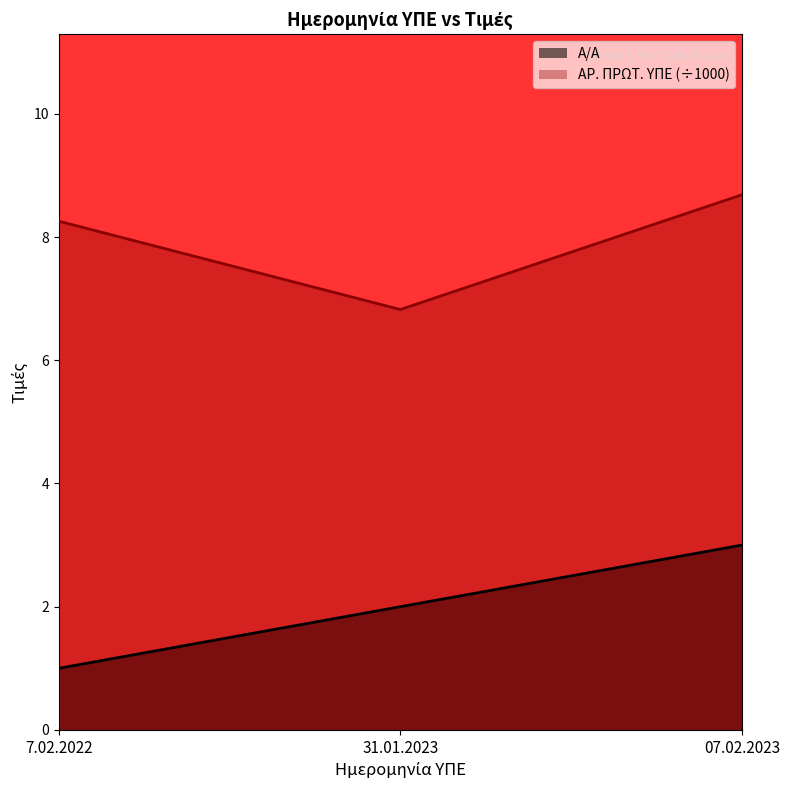

What are all the series names shown in the legend?

Α/Α, ΑΡ. ΠΡΩΤ. ΥΠΕ (÷1000)